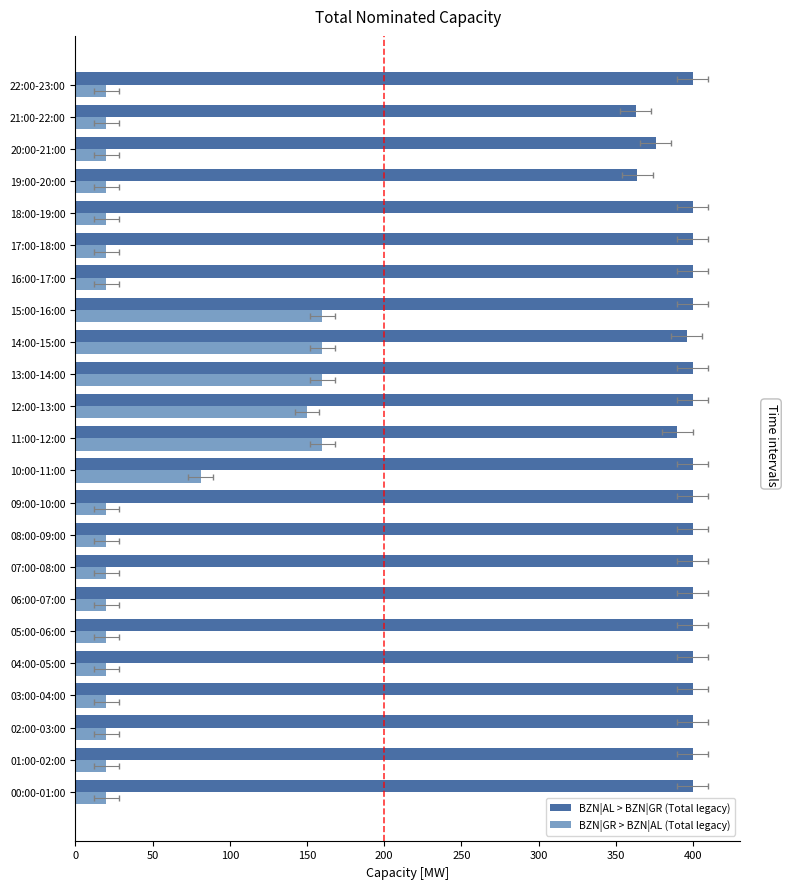

At which label does BZN|AL > BZN|GR (Total legacy) reach its minimum?

21:00-22:00